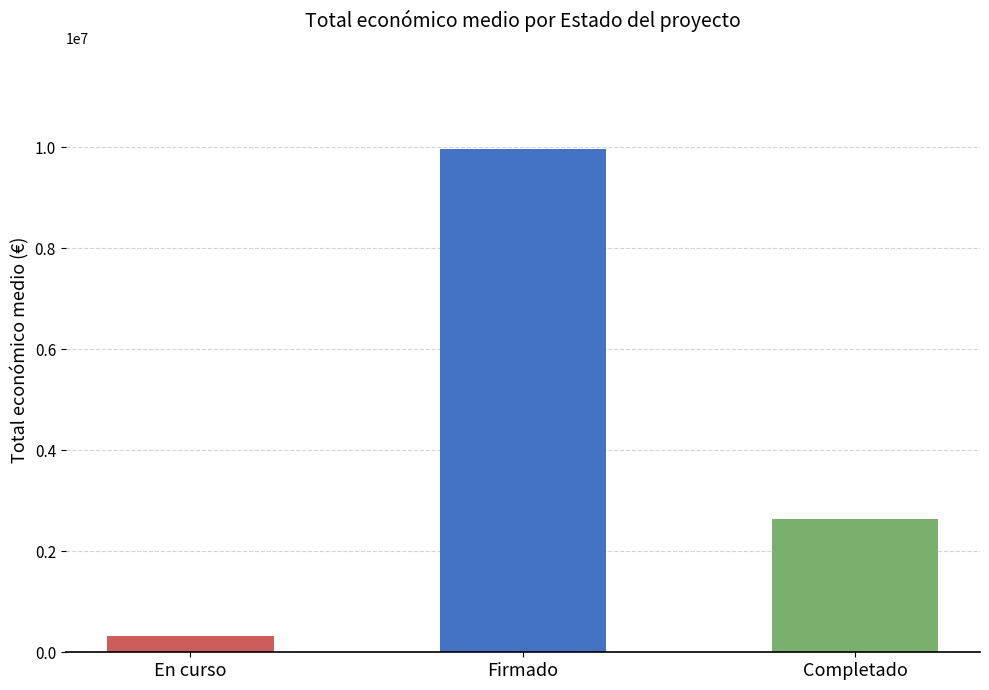

What is the average value?

4308611.0